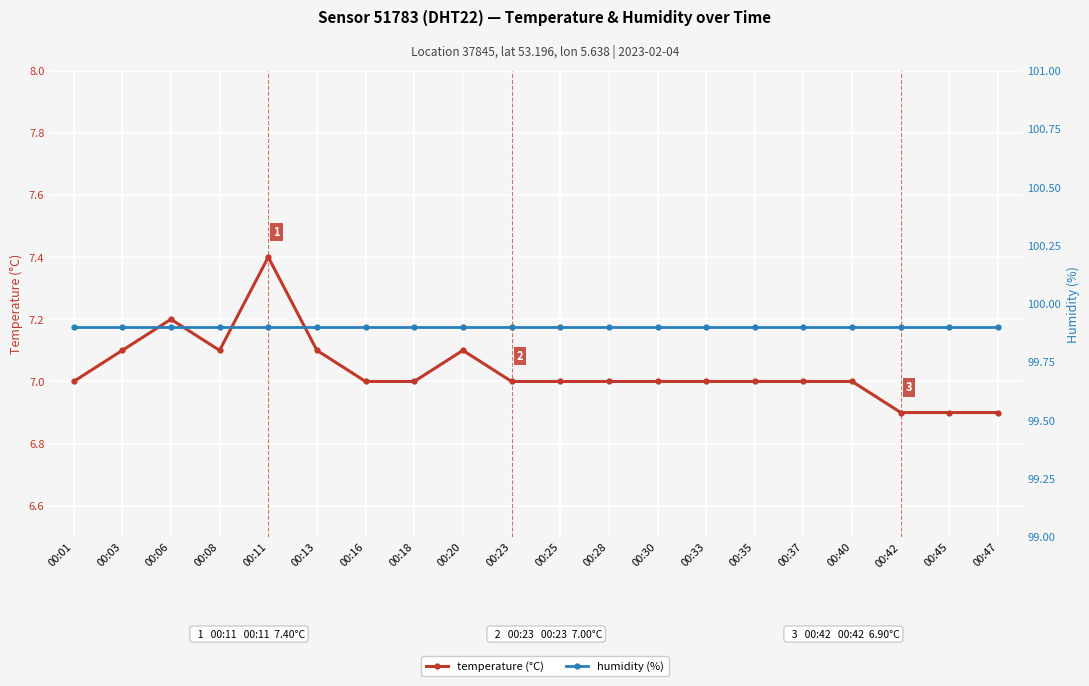

Which series changed the most between 00:25 and 00:37?

temperature (°C)